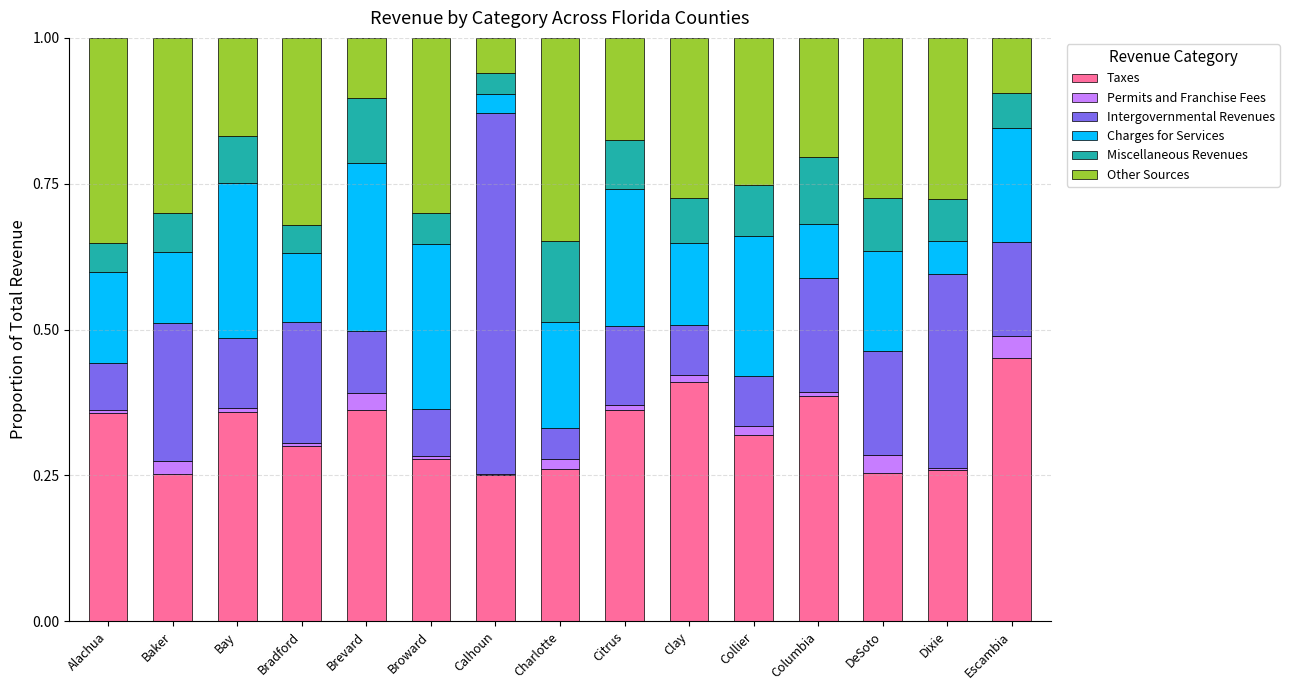

What is the sum of all Taxes values?

4.9